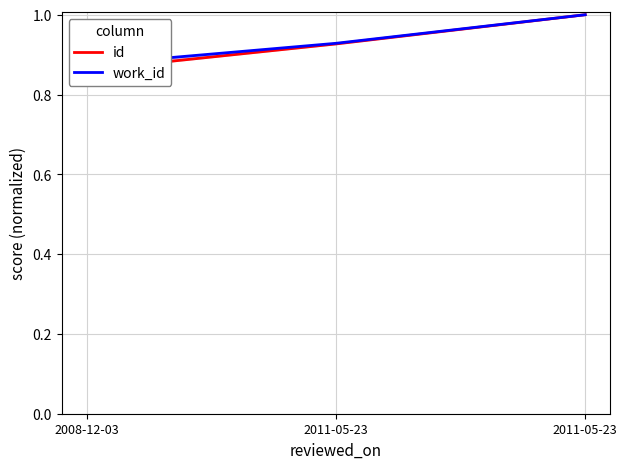

What is the lowest value of the id series?

0.9